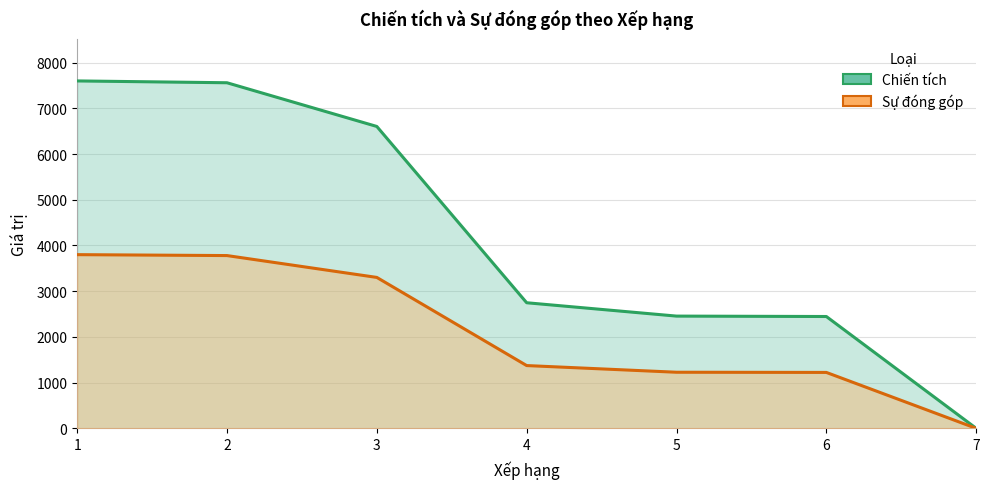

Is the value of Chiến tích at 4 greater than the value of Sự đóng góp at 7?

Yes